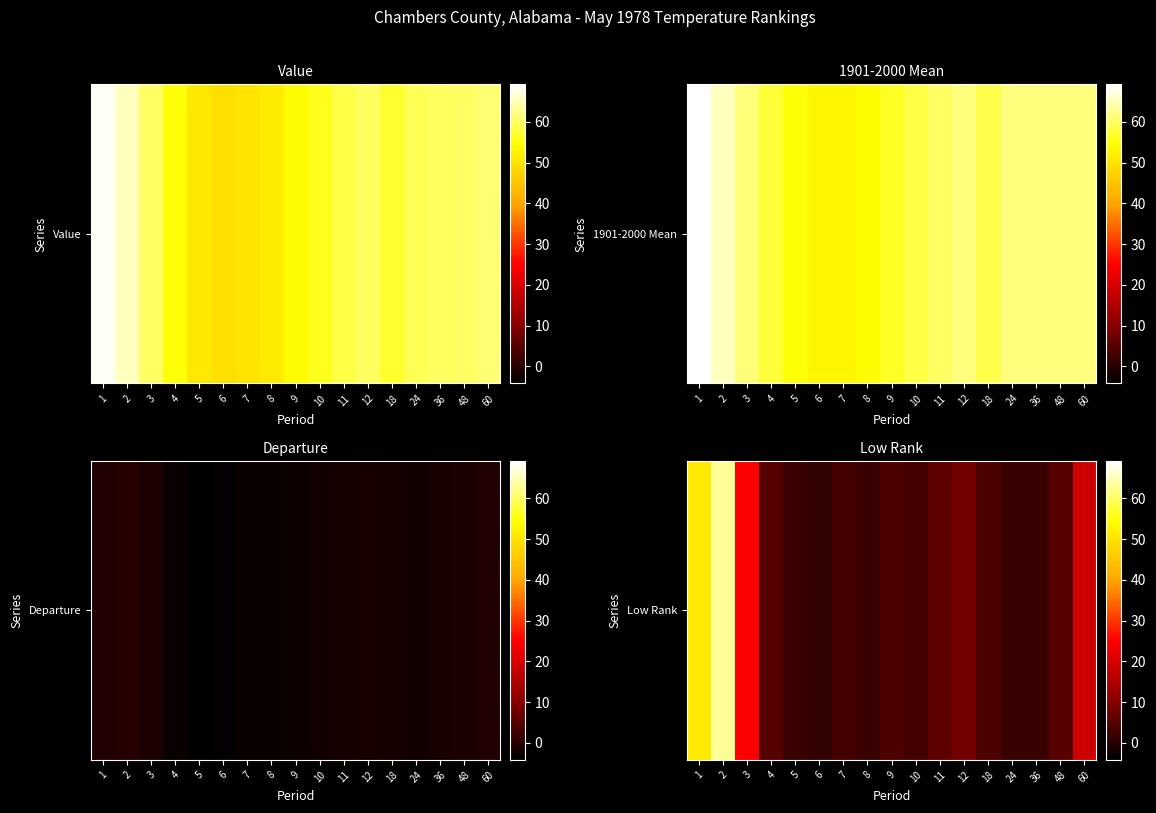

Is it true that the value at 3 is 25?

True